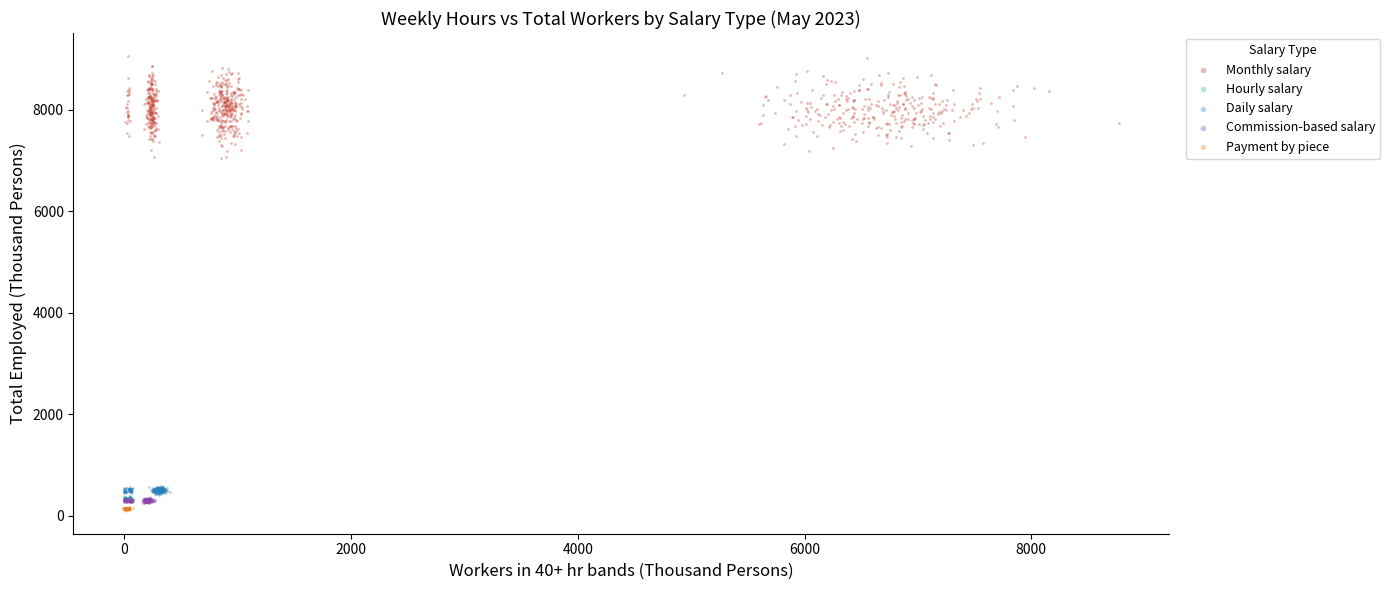

Which series has the largest Y range (max minus min)?

Monthly salary